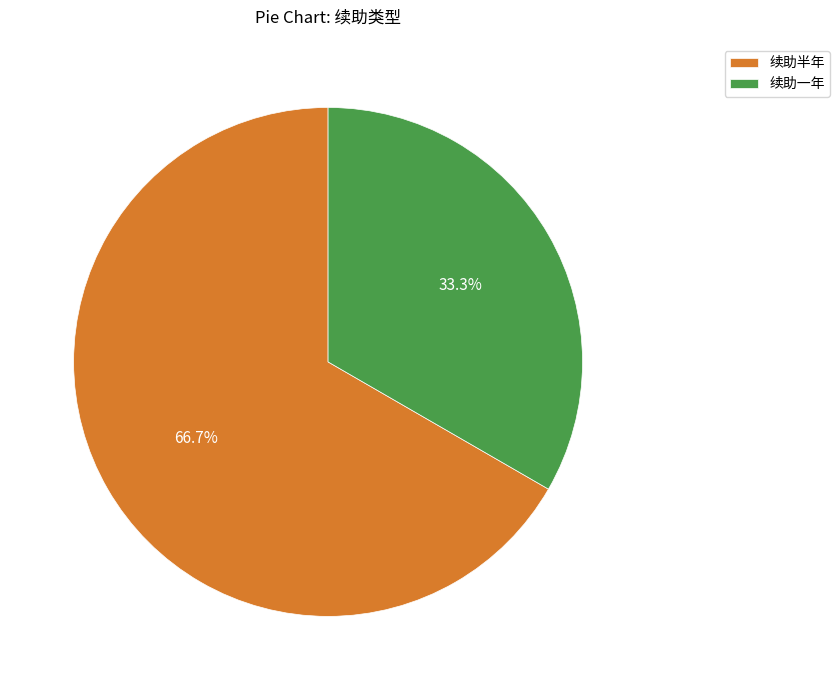

To the nearest percent, what is the difference between the largest and smallest slice percentages?

33%